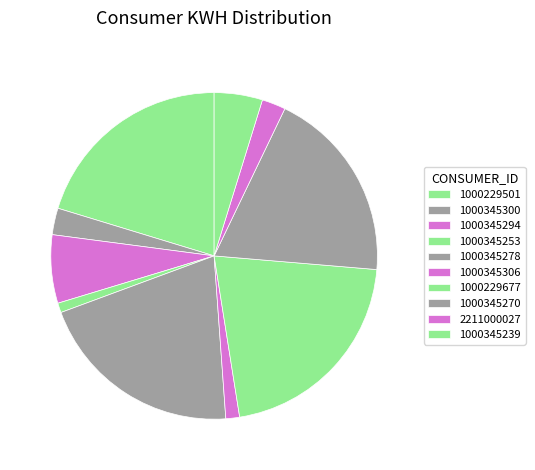

Which slice is the largest?

1000229677